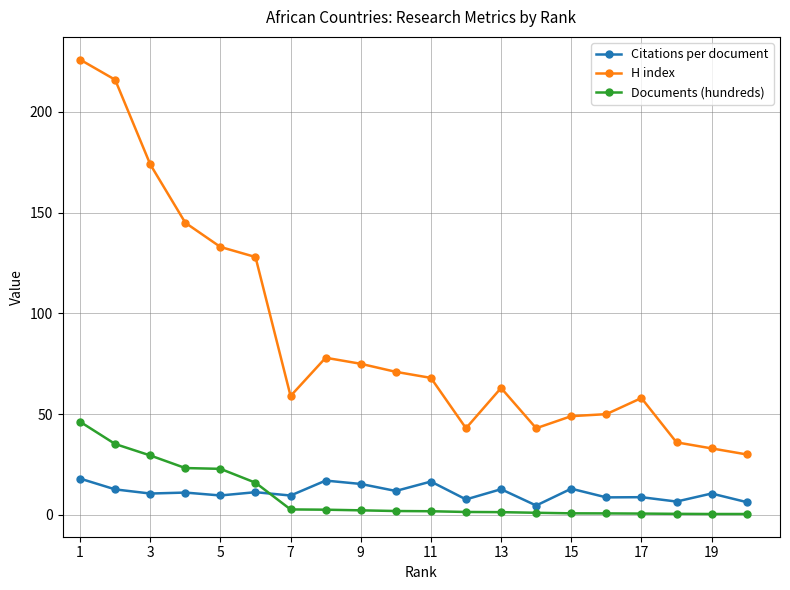

What is the difference between the second highest and minimum values in the H index series?

186.0